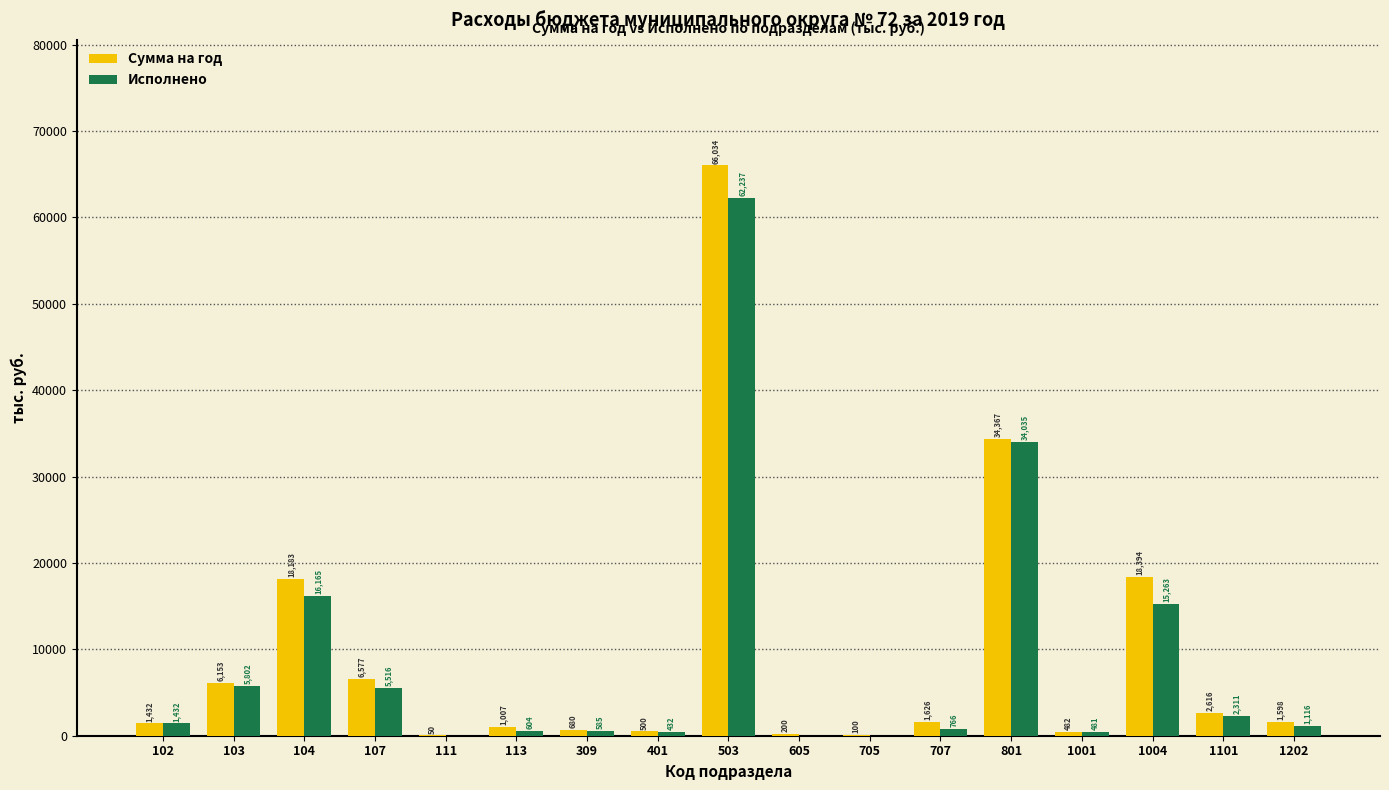

At which label does Исполнено first exceed 1116?

102